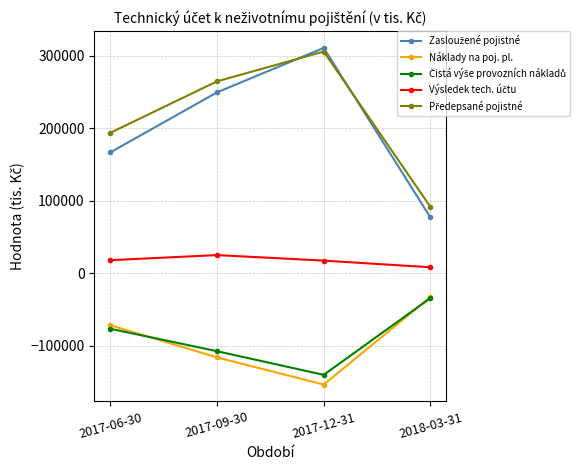

List the labels in order of Náklady na poj. pl. value, smallest first.

2017-12-31, 2017-09-30, 2017-06-30, 2018-03-31